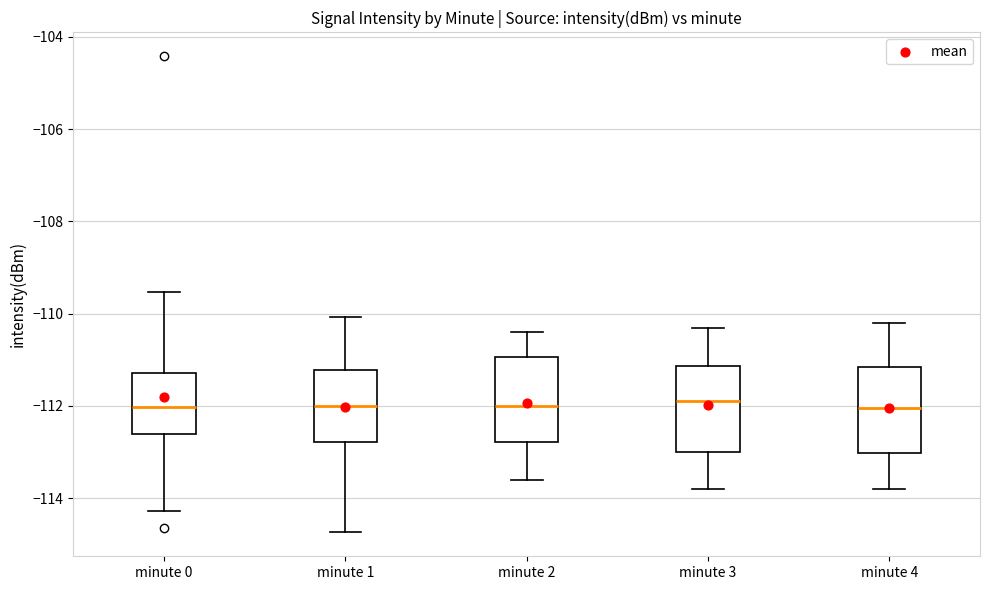

Reading left to right, transcribe this box plot: for each box, give where its median line is, the range the box spans, and where its two whiskers end, as read against the y-axis. The values are not printed on the chart, so give them approximately, as read against the axis.

minute 0: median -112.0, box -112.6 to -111.2, whiskers -114.2 to -109.6
minute 1: median -112.0, box -112.8 to -111.2, whiskers -114.8 to -110.0
minute 2: median -112.0, box -112.8 to -111.0, whiskers -113.6 to -110.4
minute 3: median -111.8, box -113.0 to -111.2, whiskers -113.8 to -110.2
minute 4: median -112.0, box -113.0 to -111.2, whiskers -113.8 to -110.2